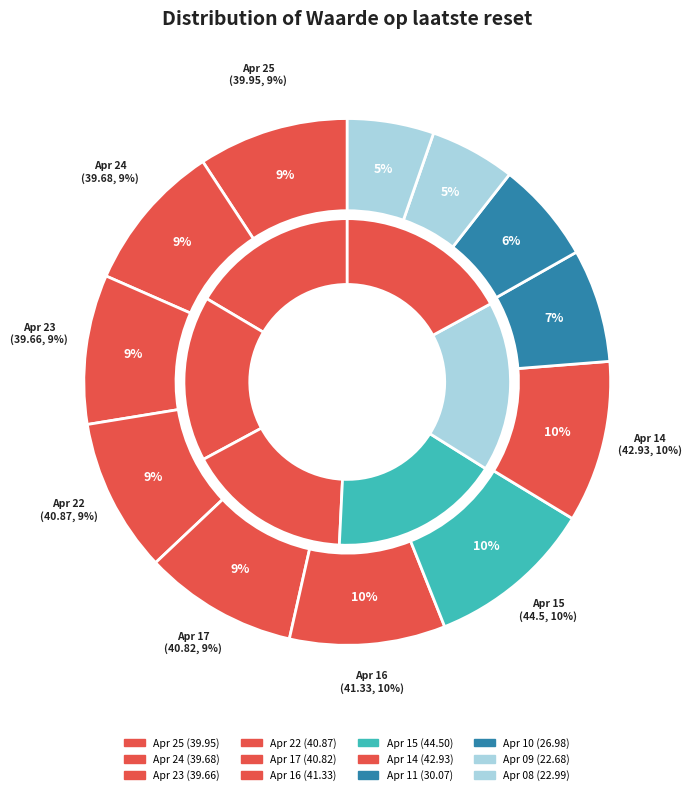

How many segments does this pie chart have?

12